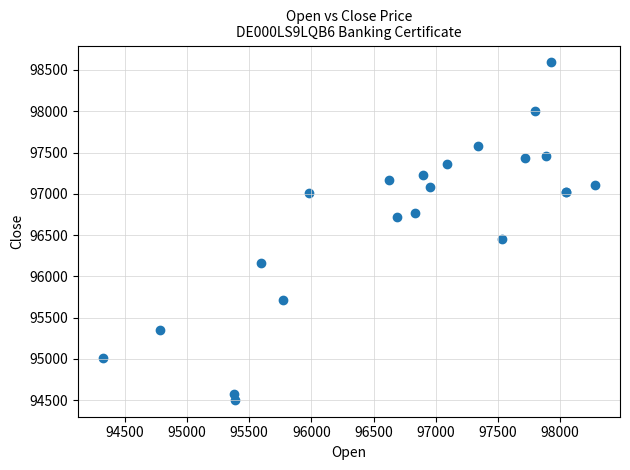

What Y value in the scatter plot is closest to 96548?

96447